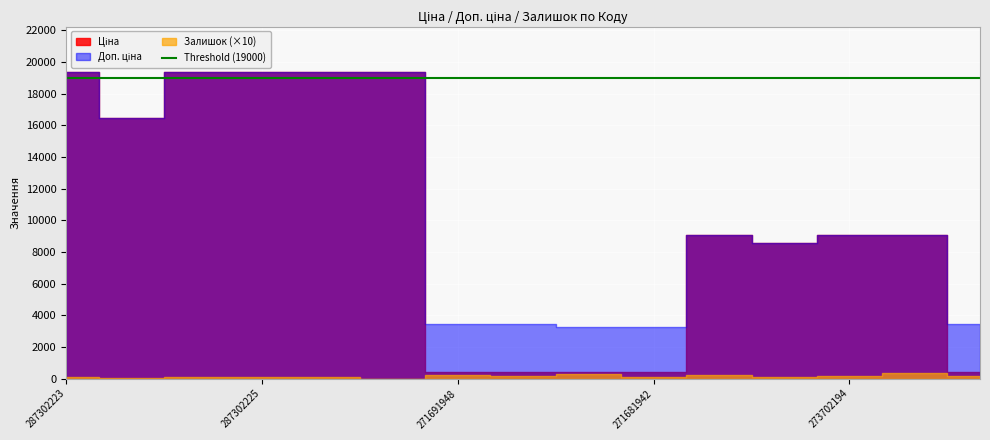

What is the average value of the Залишок series?

14.4